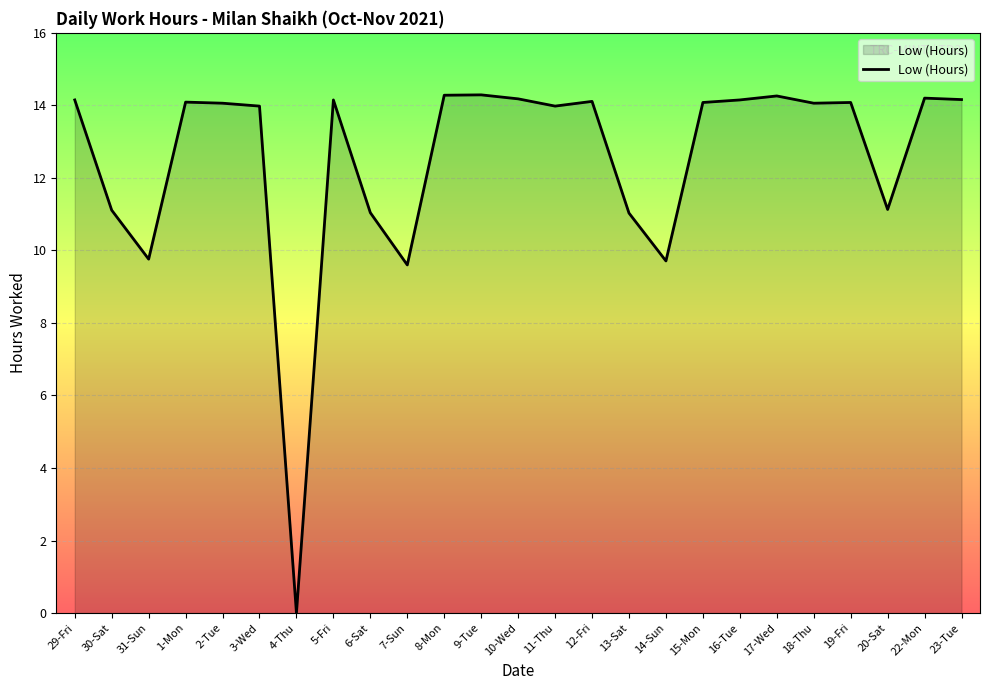

What position from the right is 20-Sat?

3